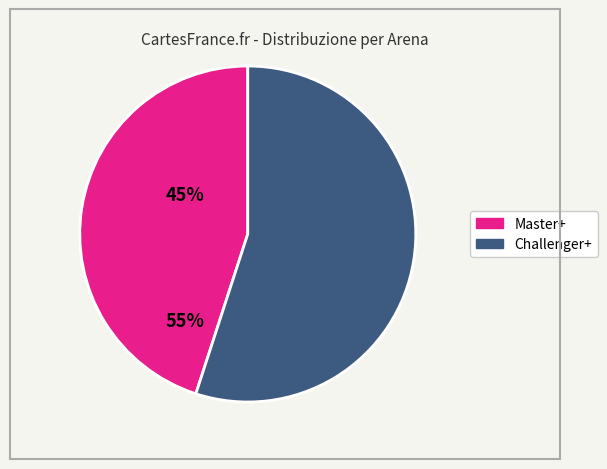

Is there a majority slice in this chart?

Yes